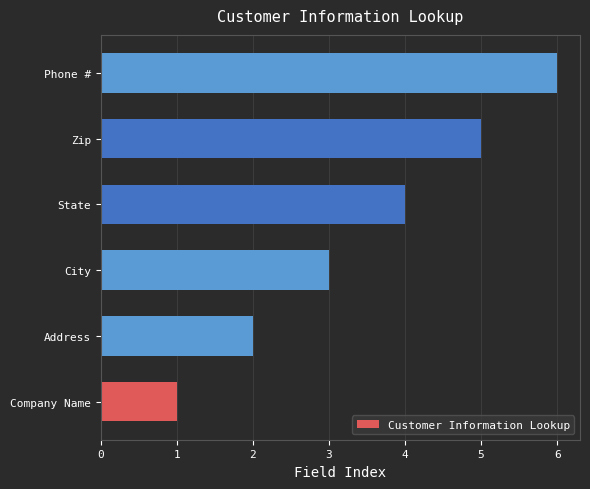

Is it true that the value at Zip is 3?

False